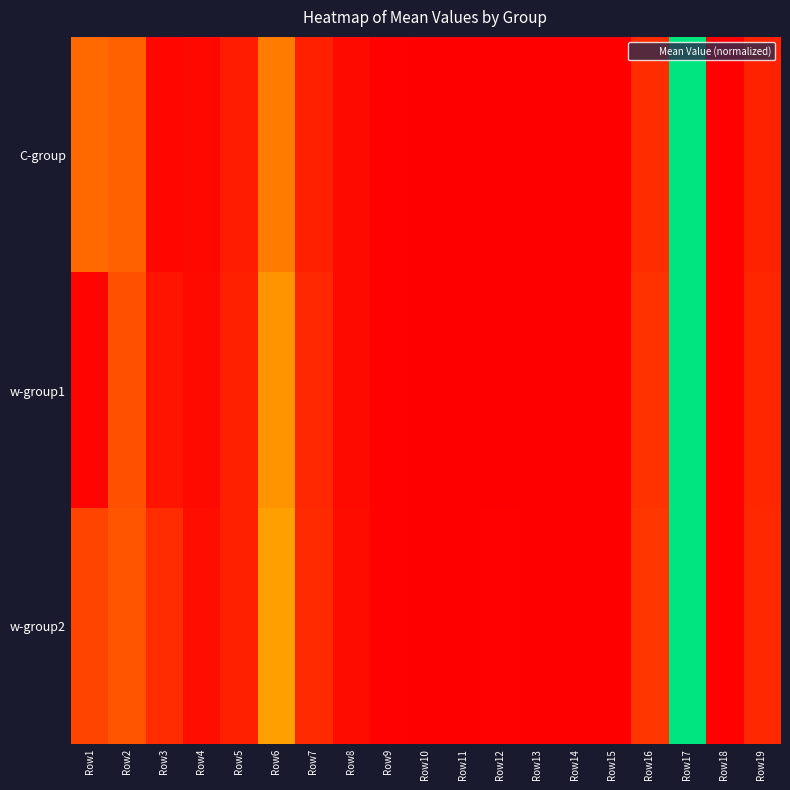

At which category does the chart reach its minimum across all series?

Row15